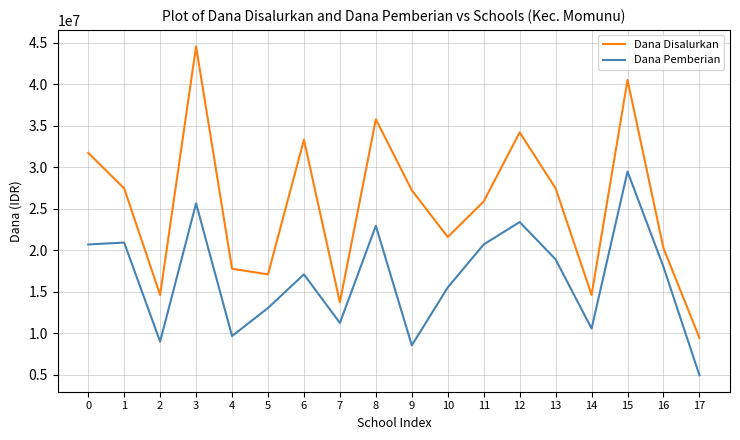

What is the difference between the highest and lowest values at 14?

4050000